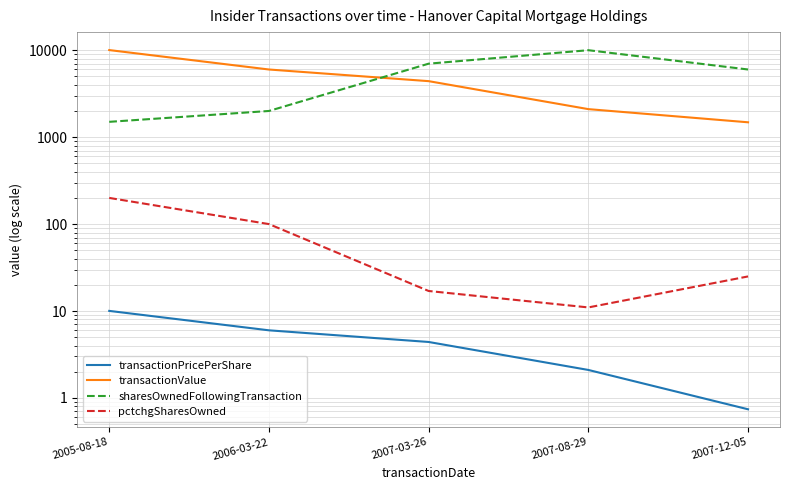

Rank the categories by transactionValue value from highest to lowest.

2005-08-18, 2006-03-22, 2007-03-26, 2007-08-29, 2007-12-05